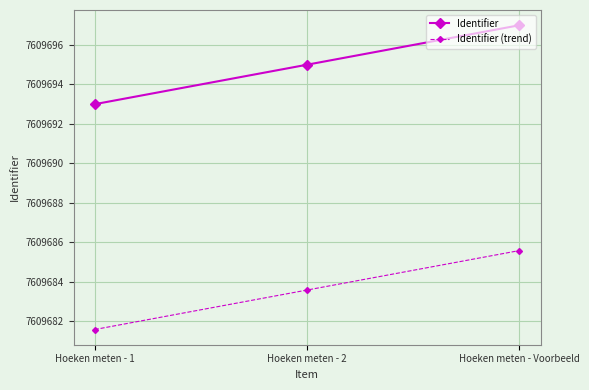

How many distinct data groups are displayed?

2